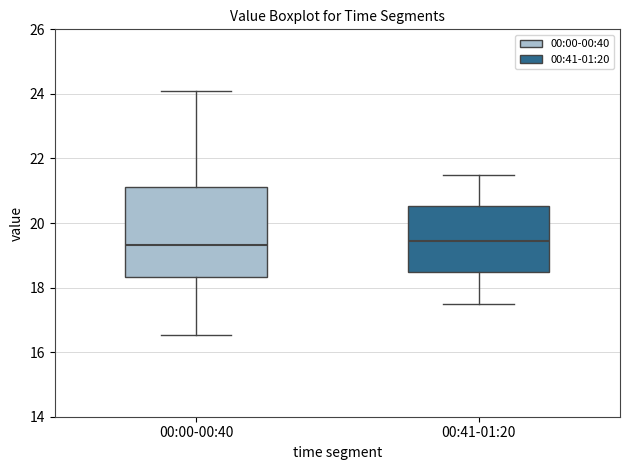

Where does the lower whisker of the box for 00:00-00:40 end on the y-axis? The values are not printed on the chart, so give them approximately, as read against the axis.

16.6